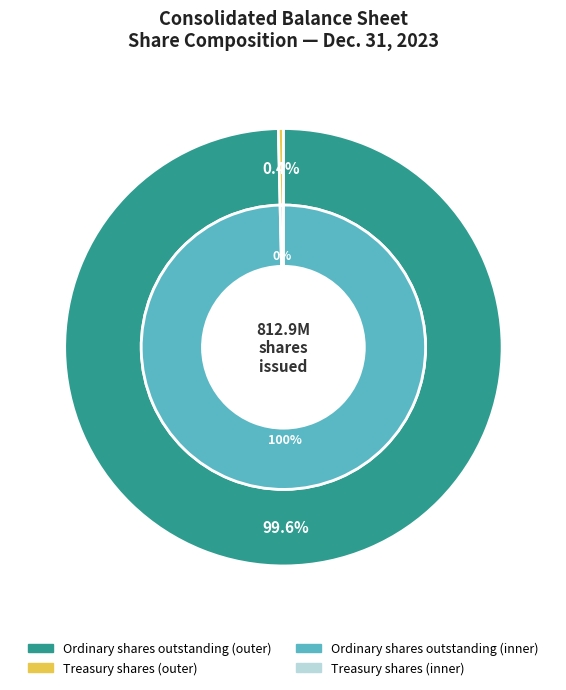

To the nearest percent, what is the average slice percentage?

50%